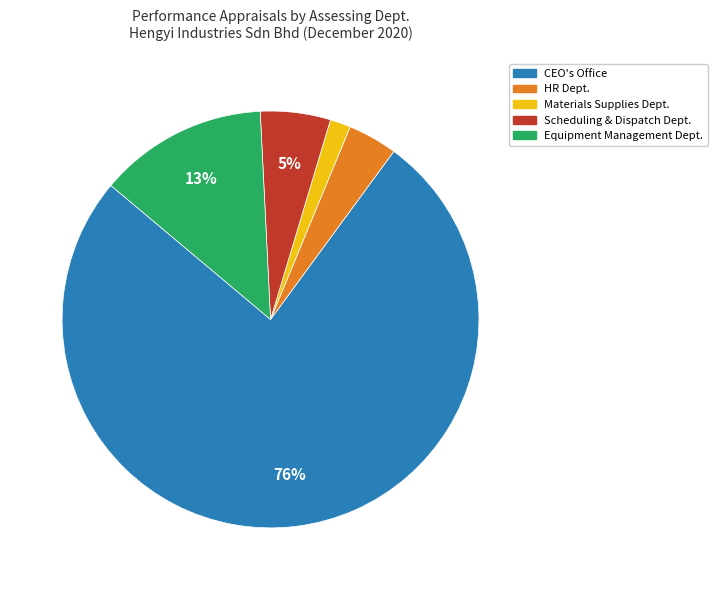

To the nearest percent, what is the average slice percentage?

20%